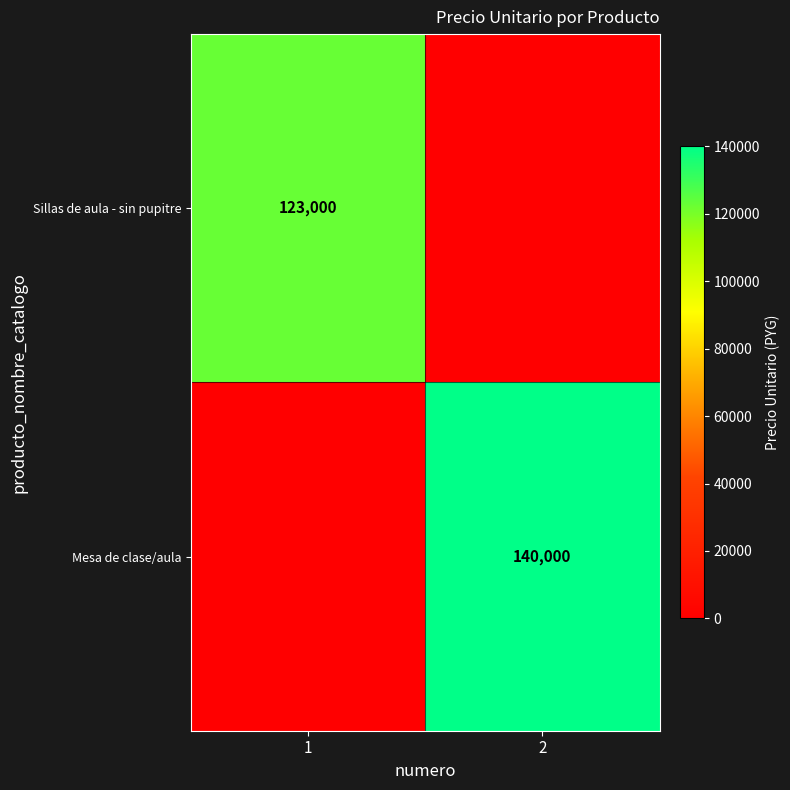

True or false: Sillas de aula - sin pupitre has a value of 123000 at 1.

True